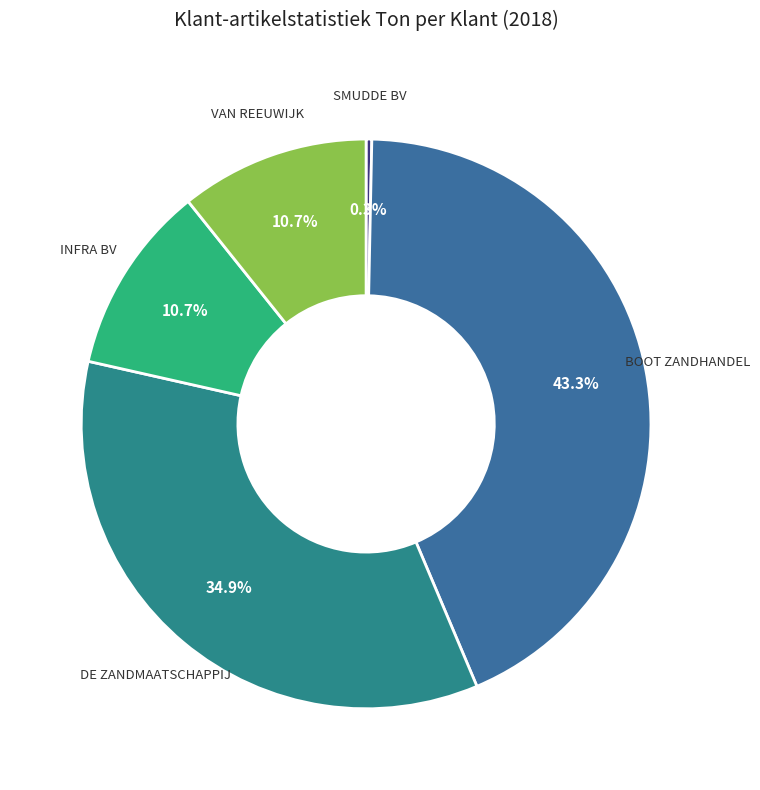

How many slices are in this pie chart?

5